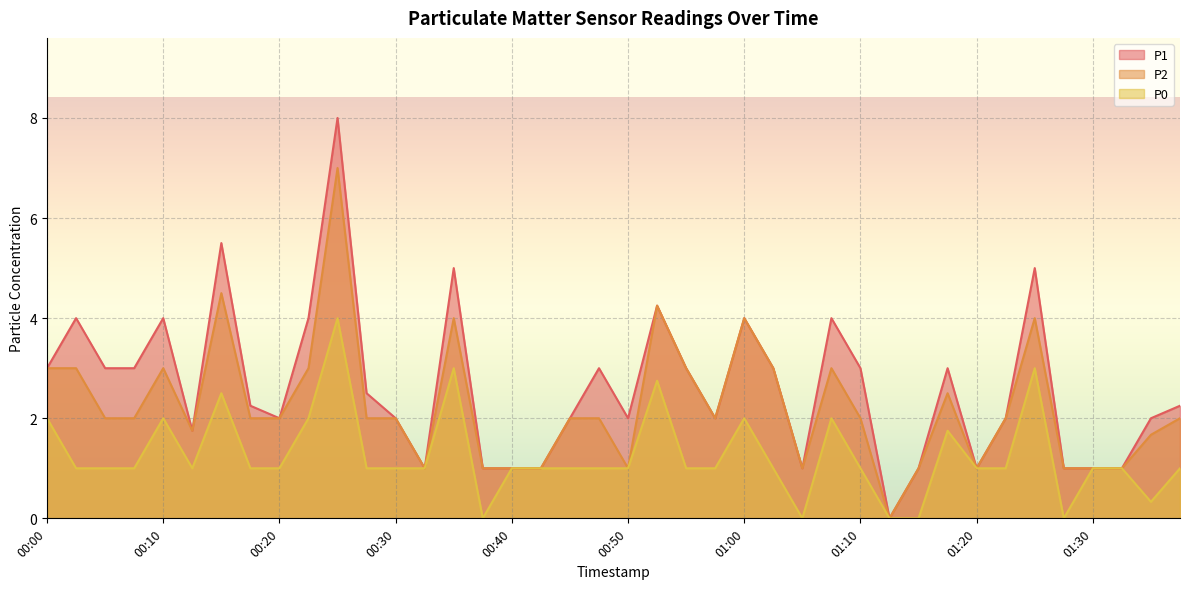

Rank the series at 00:50 from highest to lowest value.

P1, P2, P0